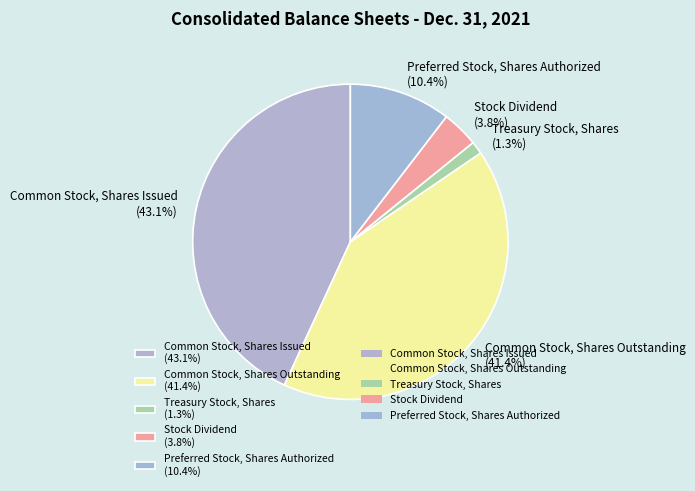

To the nearest percent, what percentage of the pie is Common Stock, Shares Issued?

43%